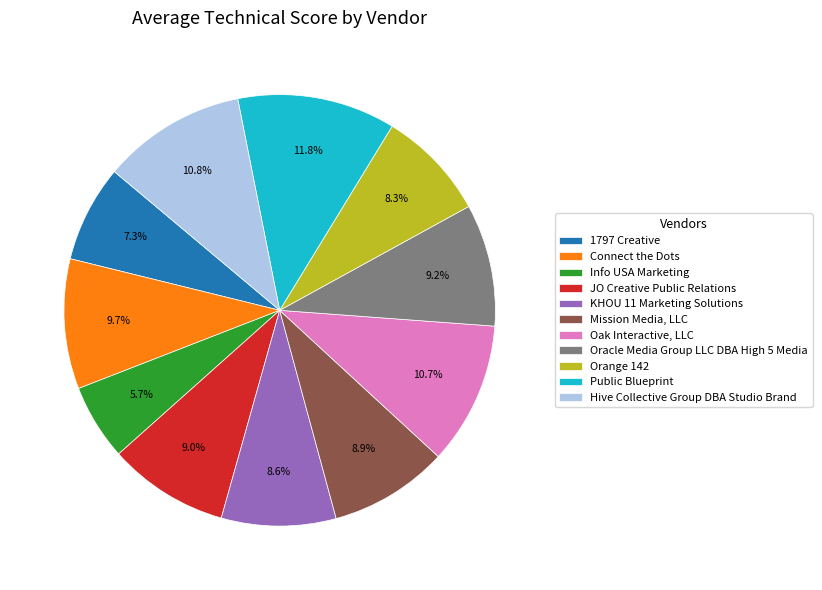

To the nearest percent, what is the average slice percentage?

9%